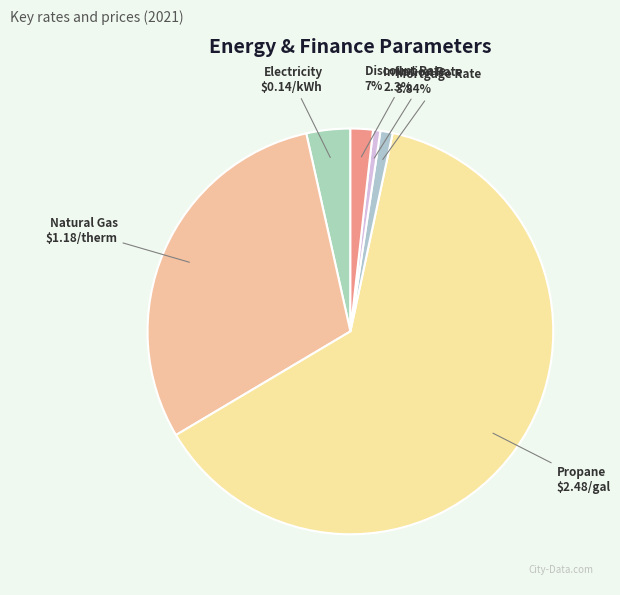

The Inflation Rate slice represents 1% of the pie. True or false?

True